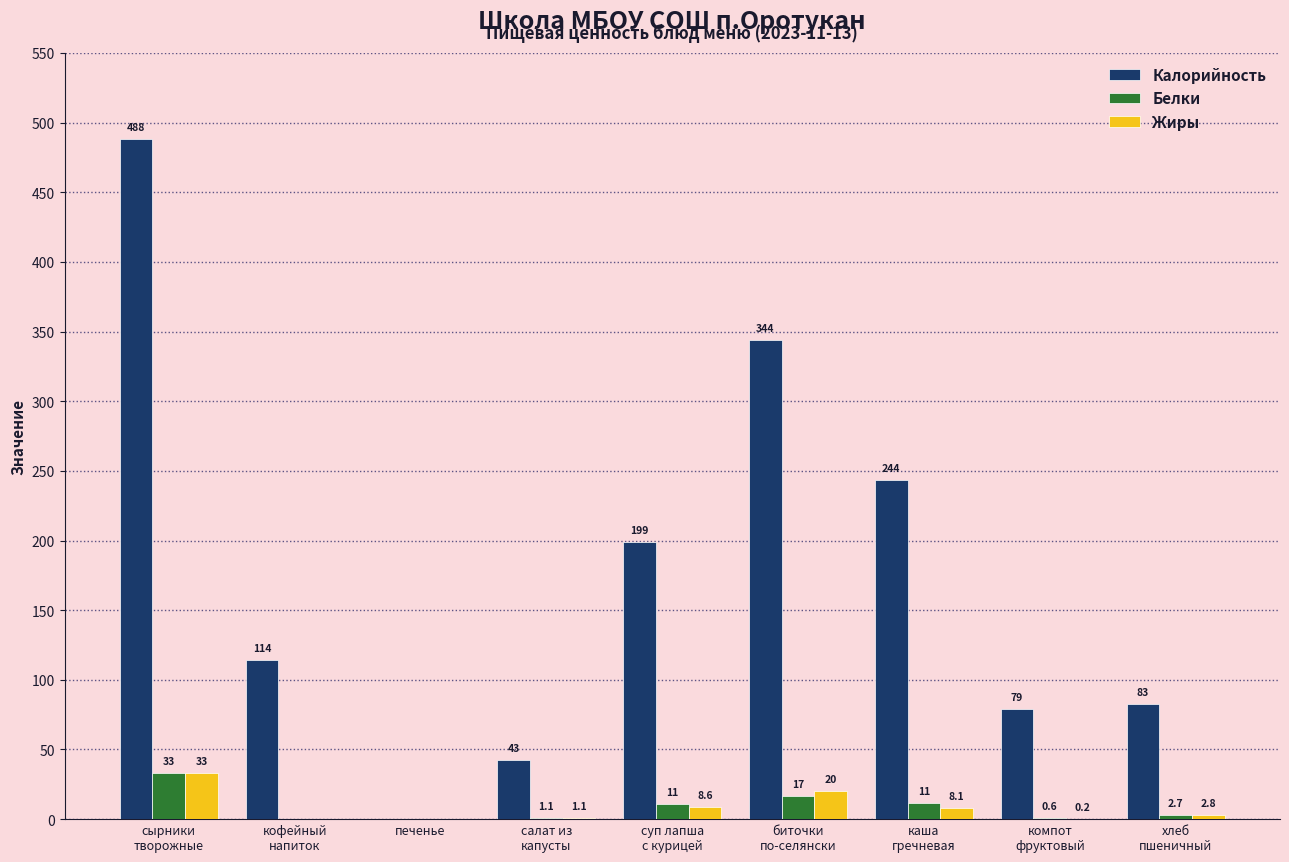

Which series has the largest total across all categories?

Калорийность